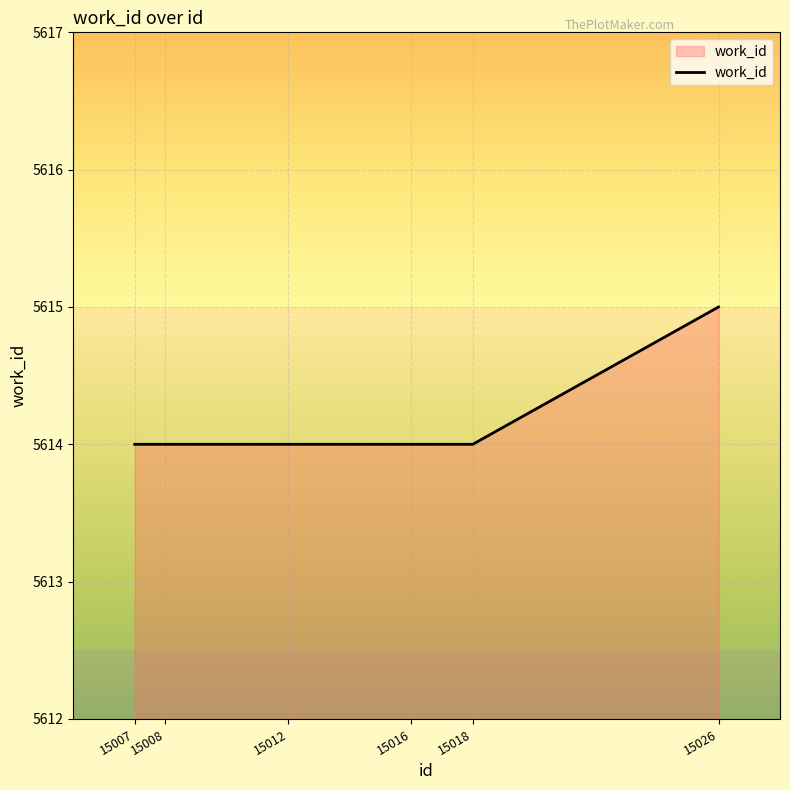

What is the greatest value displayed?

5615